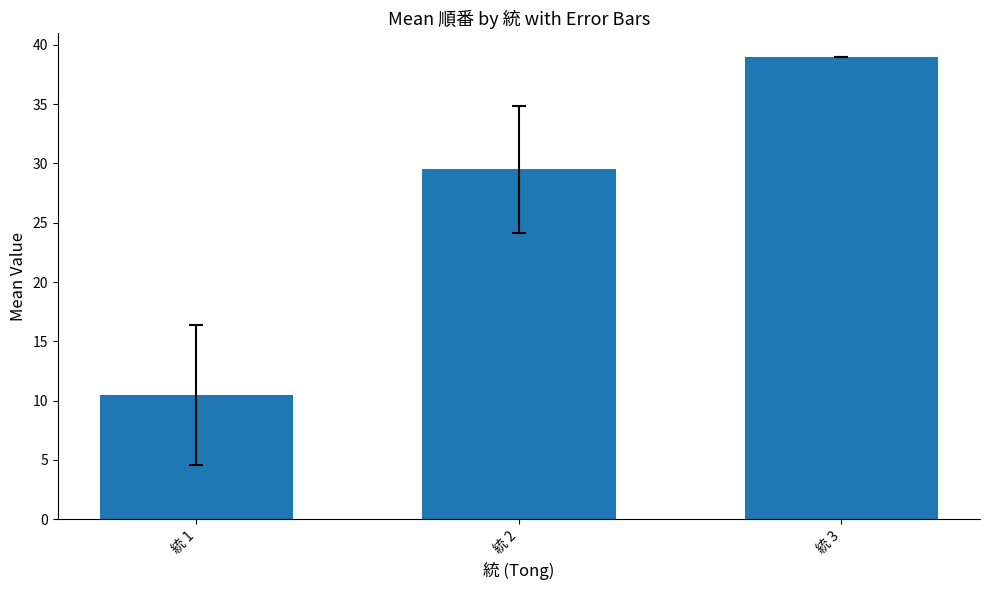

What is the sum of the values at 統 3 and 統 2?

68.5